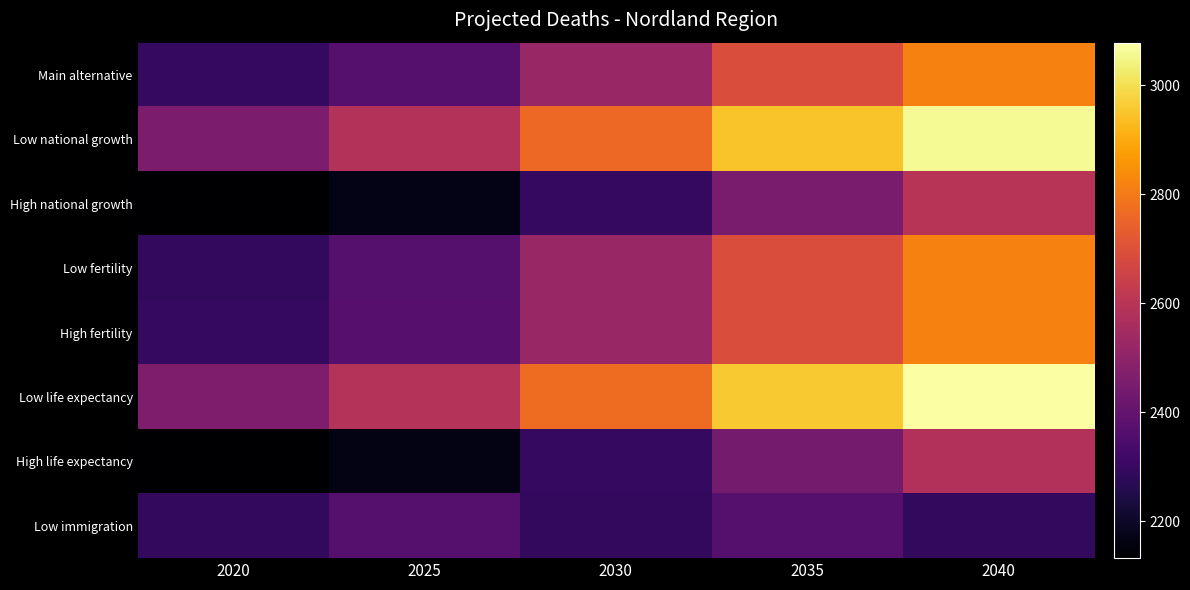

What is the difference between the highest and lowest values at 2020?

328